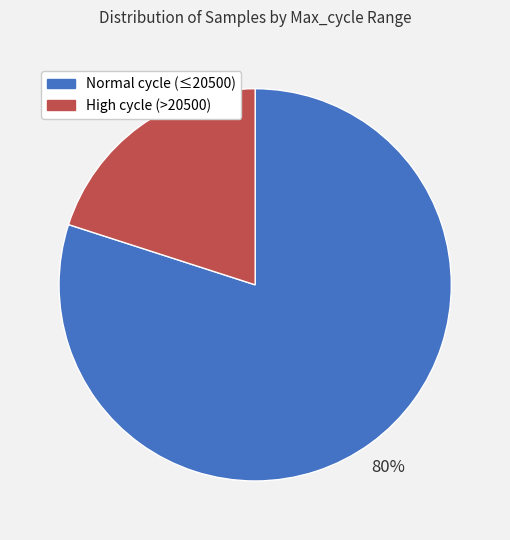

Does any single category account for the majority?

Yes